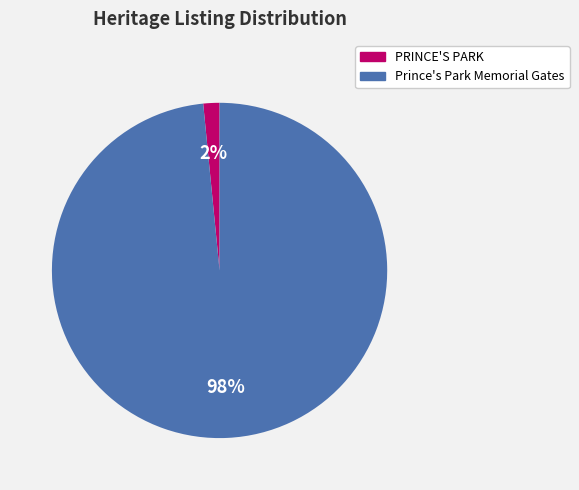

How many segments does this pie chart have?

2